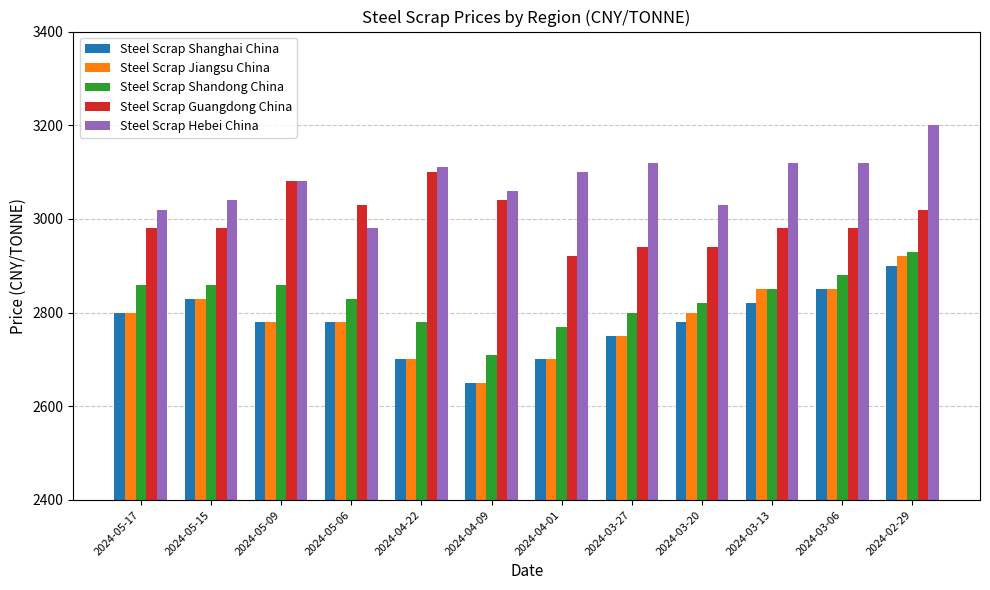

What is the spread (max minus min) of values at 2024-02-29?

300